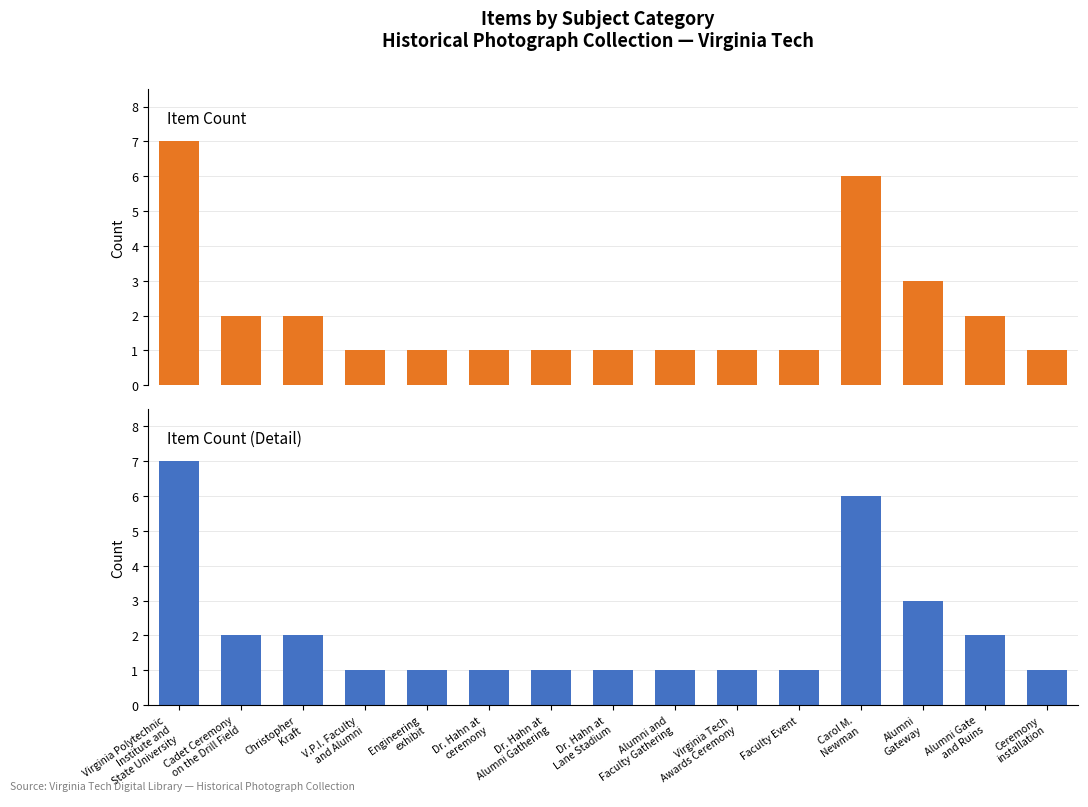

Which category has the highest value across all series?

Virginia Polytechnic
Institute and
State University